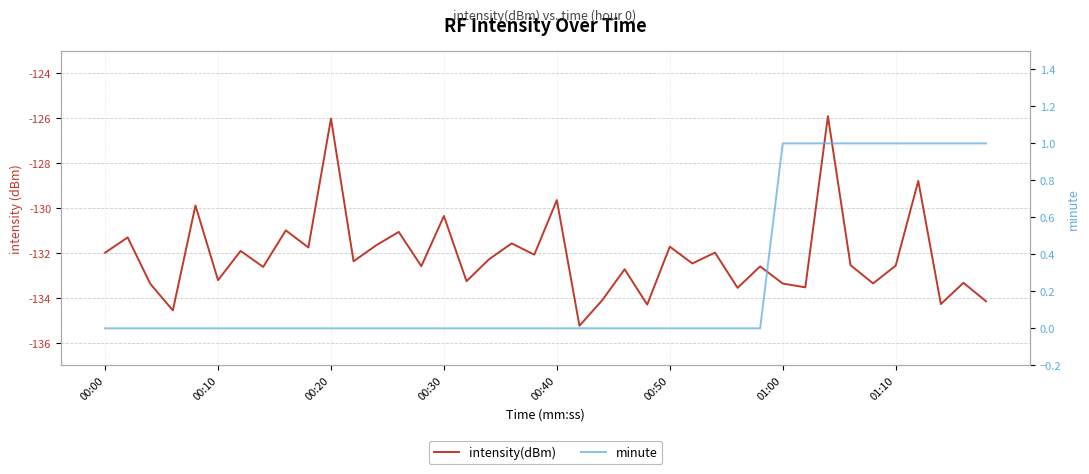

How many series are shown in this chart?

2